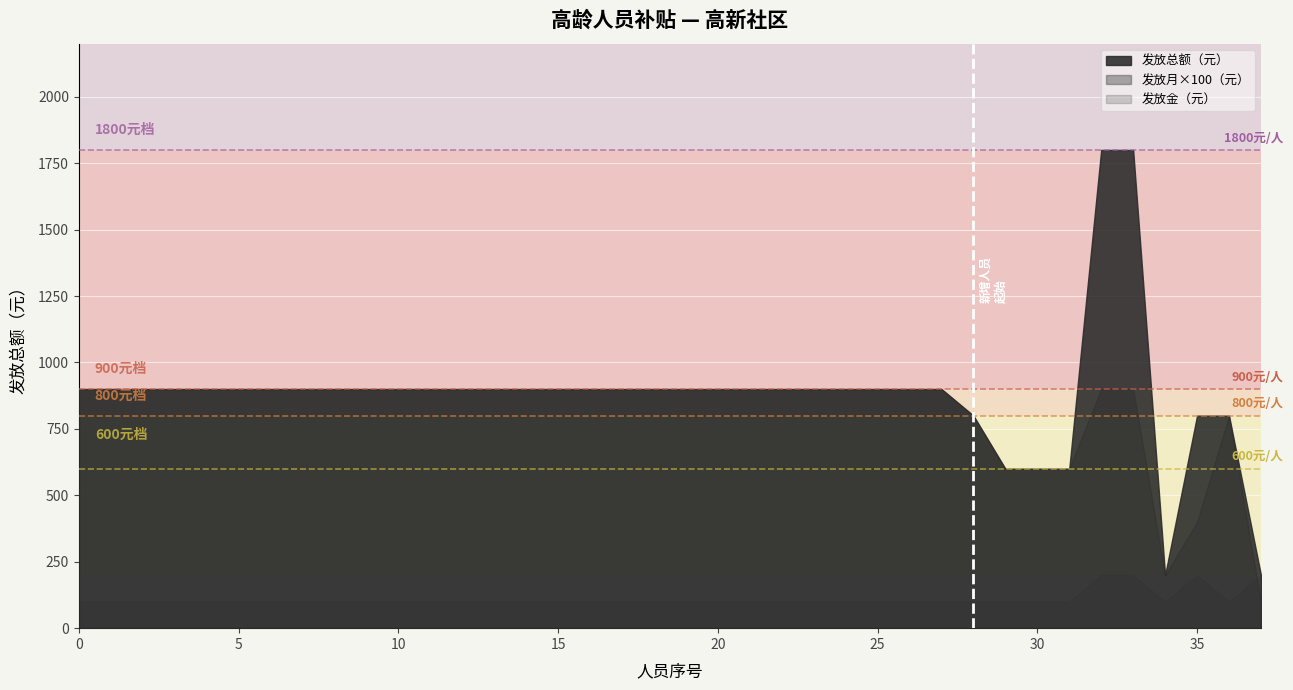

Reading right to left, what are all the values shown in this chart?

发放月（月）: 37=1	36=8	35=4	34=2	33=9	32=9	31=6	30=6	29=6	28=8	27=9	26=9	25=9	24=9	23=9	22=9	21=9	20=9	19=9	18=9	17=9	16=9	15=9	14=9	13=9	12=9	11=9	10=9	9=9	8=9	7=9	6=9	5=9	4=9	3=9	2=9	1=9	高新社区=9
发放金（元）: 37=200	36=100	35=200	34=100	33=200	32=200	31=100	30=100	29=100	28=100	27=100	26=100	25=100	24=100	23=100	22=100	21=100	20=100	19=100	18=100	17=100	16=100	15=100	14=100	13=100	12=100	11=100	10=100	9=100	8=100	7=100	6=100	5=100	4=100	3=100	2=100	1=100	高新社区=100
发放总额（元）: 37=200	36=800	35=800	34=200	33=1800	32=1800	31=600	30=600	29=600	28=800	27=900	26=900	25=900	24=900	23=900	22=900	21=900	20=900	19=900	18=900	17=900	16=900	15=900	14=900	13=900	12=900	11=900	10=900	9=900	8=900	7=900	6=900	5=900	4=900	3=900	2=900	1=900	高新社区=900